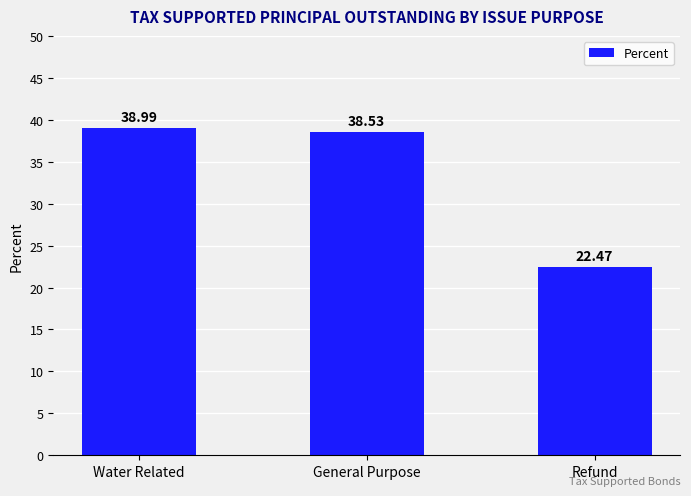

The value at Refund is 22.5. True or false?

True